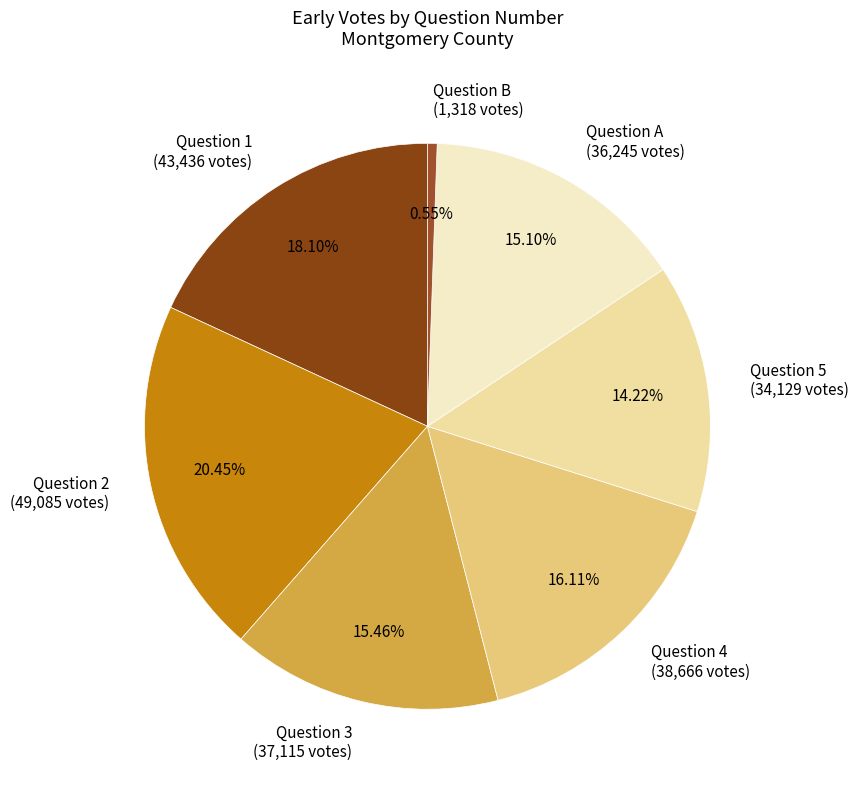

How many segments does this pie chart have?

7